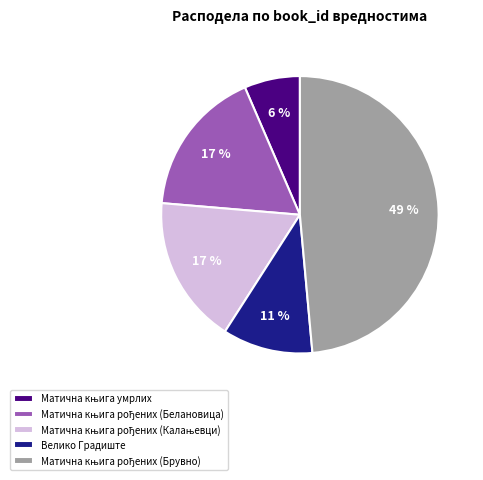

To the nearest percent, what percentage of the pie is Велико Градиште?

11%